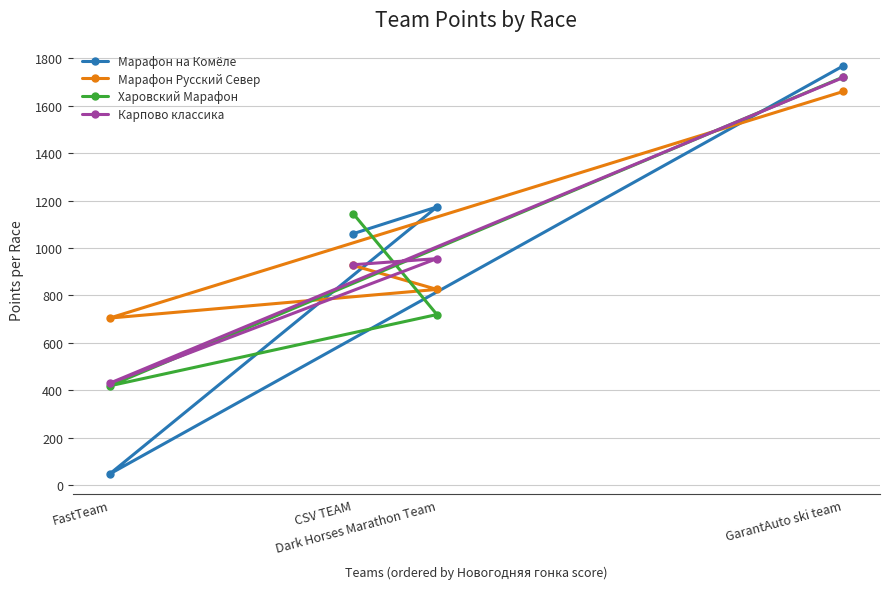

How many data points in Харовский Марафон are less than 1145?

2